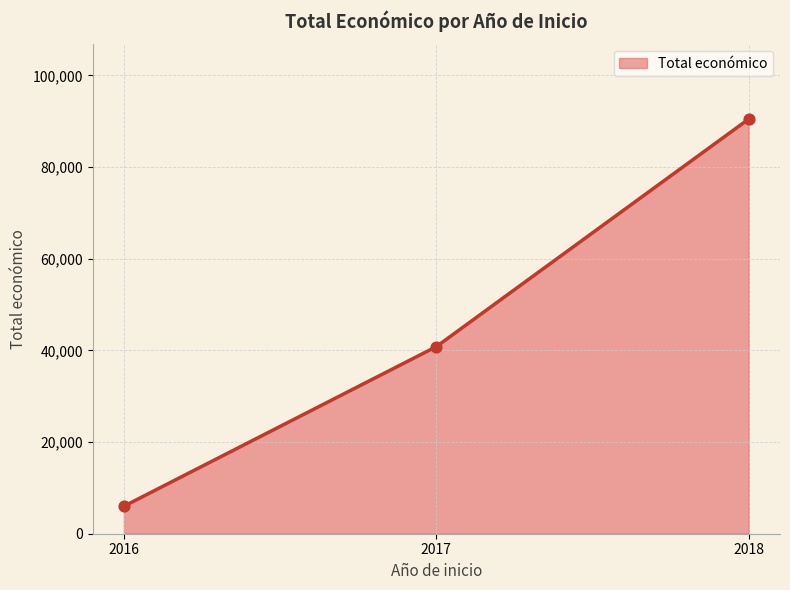

What is the change in value from 2016 to 2017?

+34814